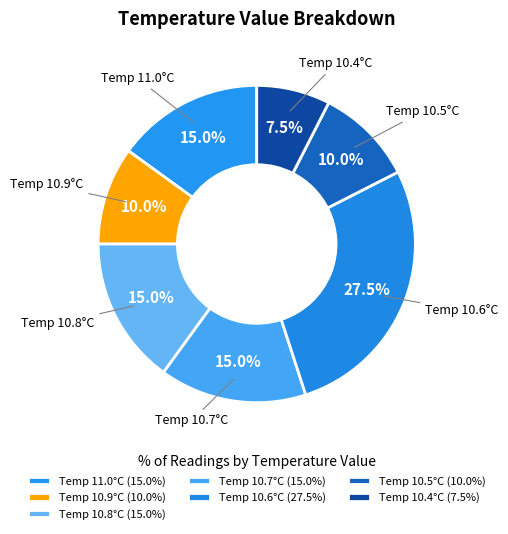

Count the number of slices in the pie.

7